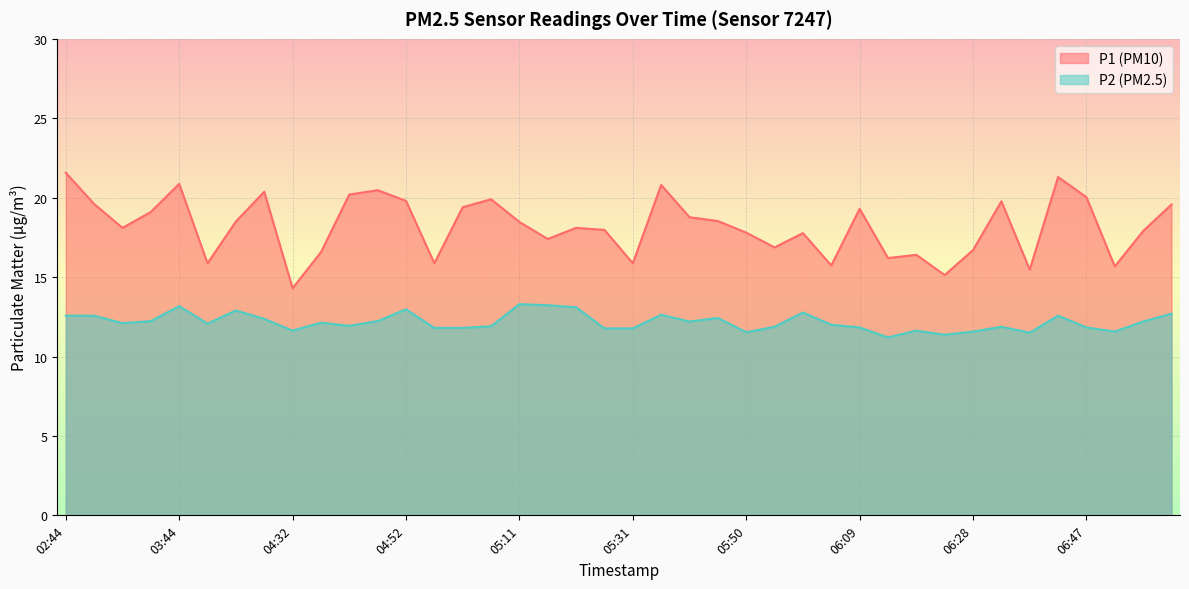

Which series has the largest total across all categories?

P1_line